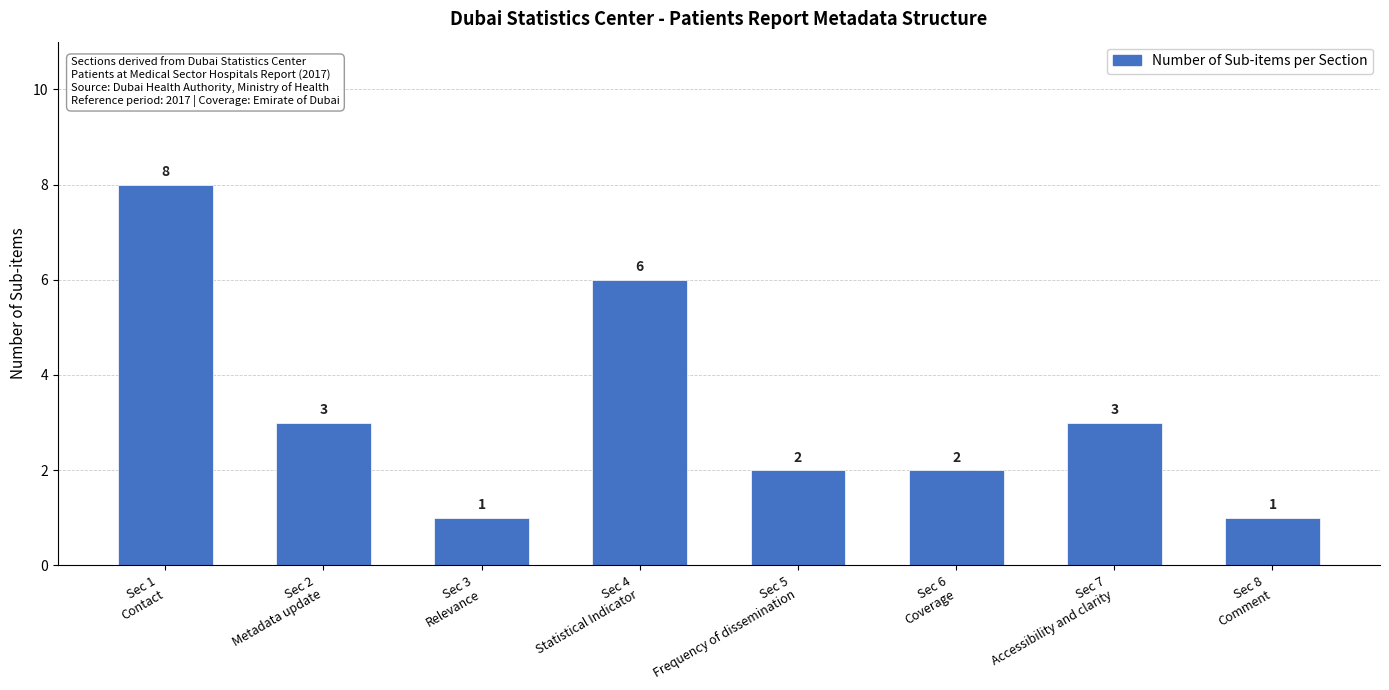

Which category has the highest value across all series?

Sec 1
Contact